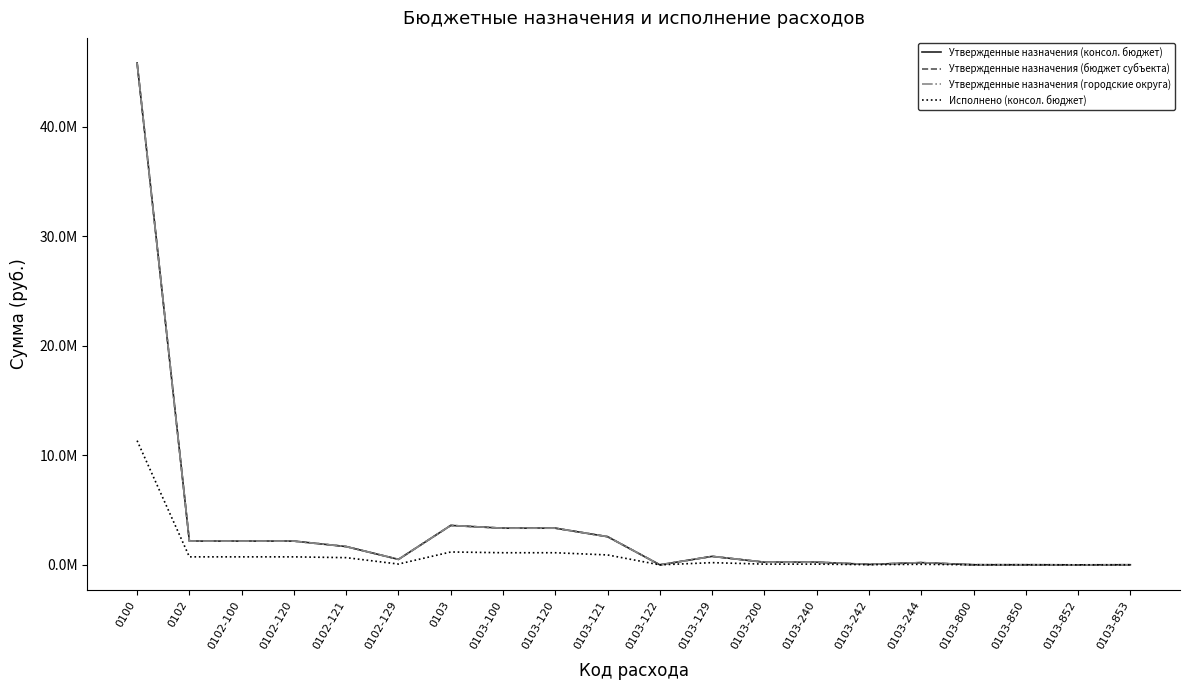

Between 0103-129 and 0103-850, which series saw the biggest shift?

Утвержденные назначения (консол. бюджет)